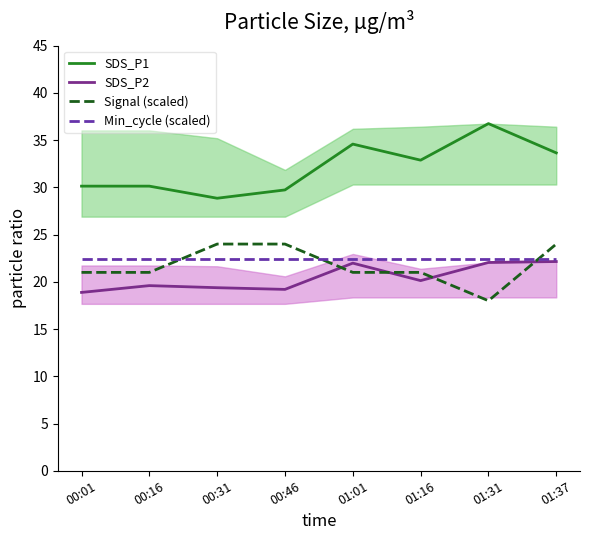

How many lines are shown in the chart?

4